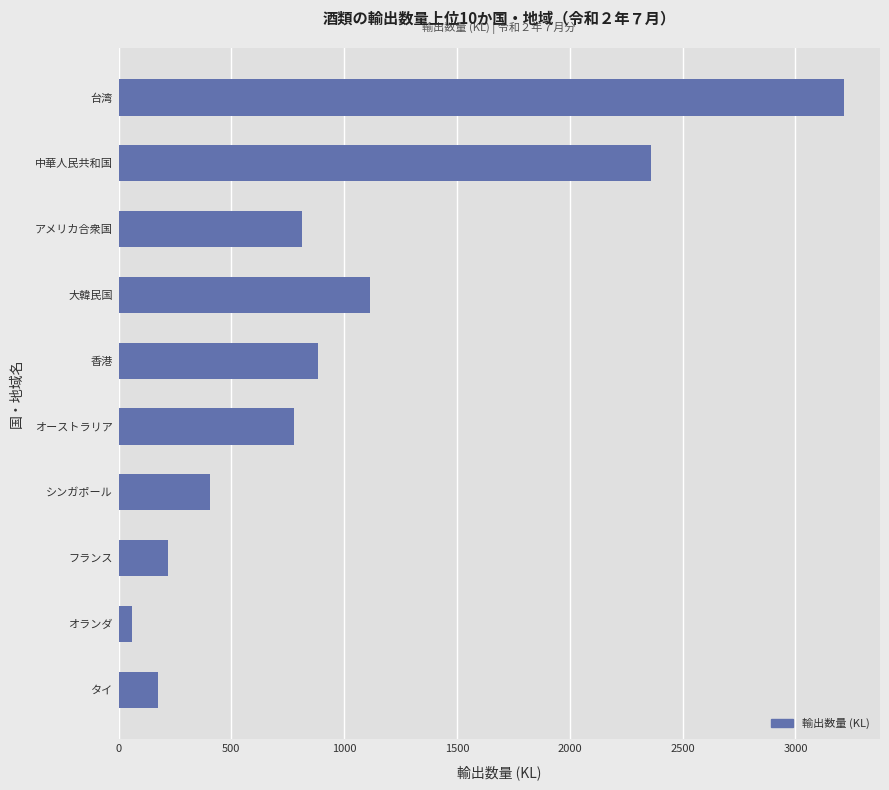

What is the maximum value shown in the chart?

3214.2